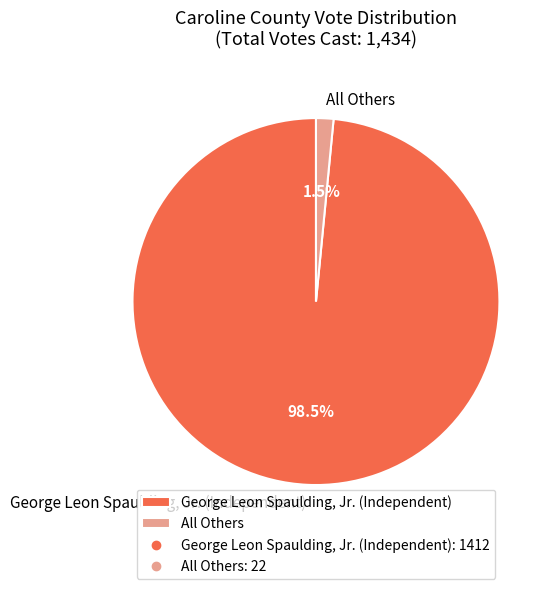

What is the smallest slice in the pie chart?

All Others